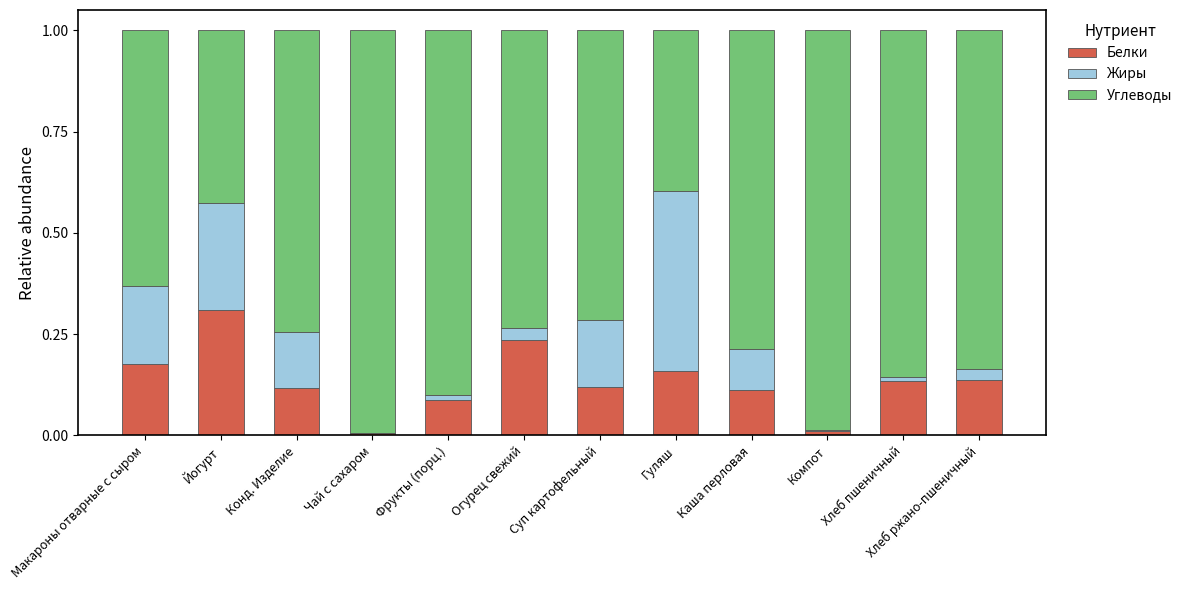

Does the chart contain stacked bars?

Yes